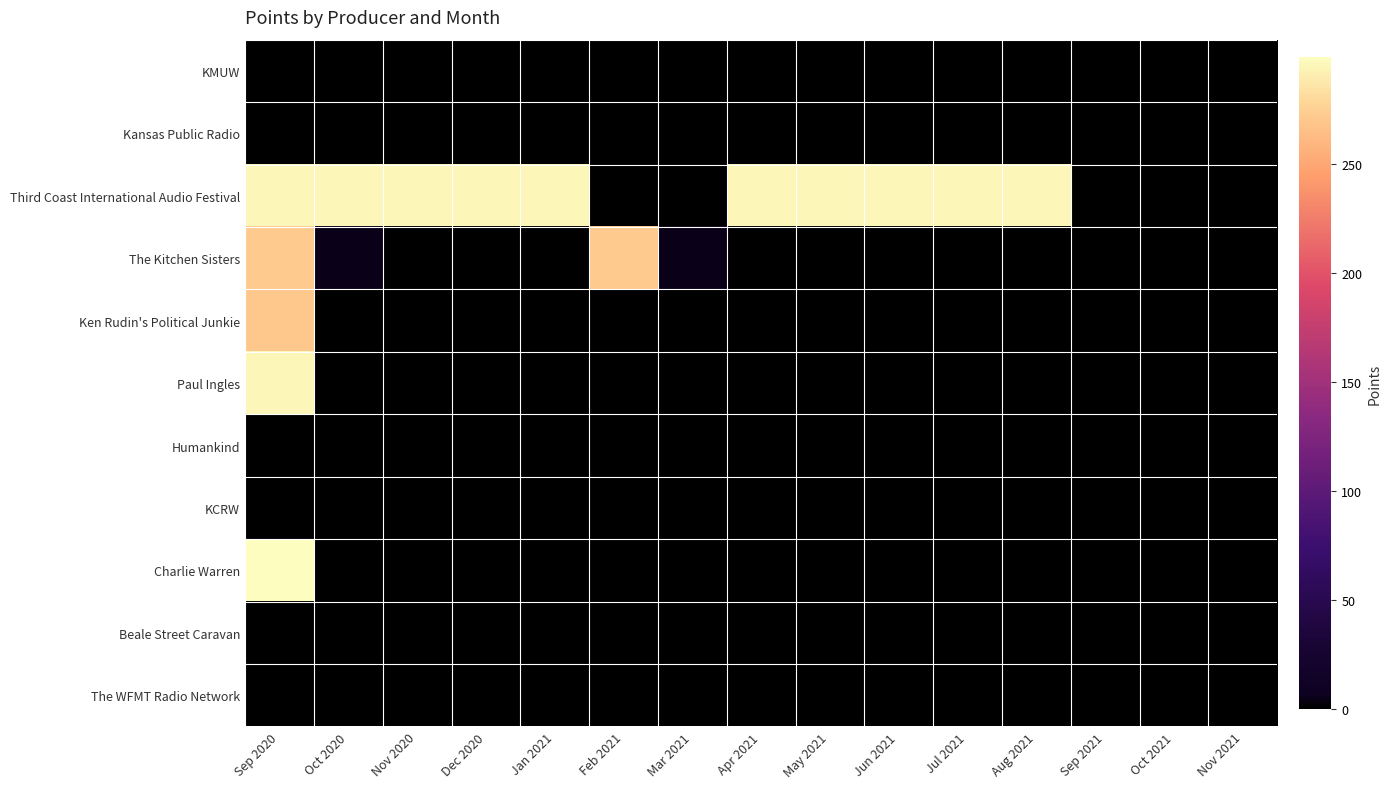

How many data points does each series have?

15